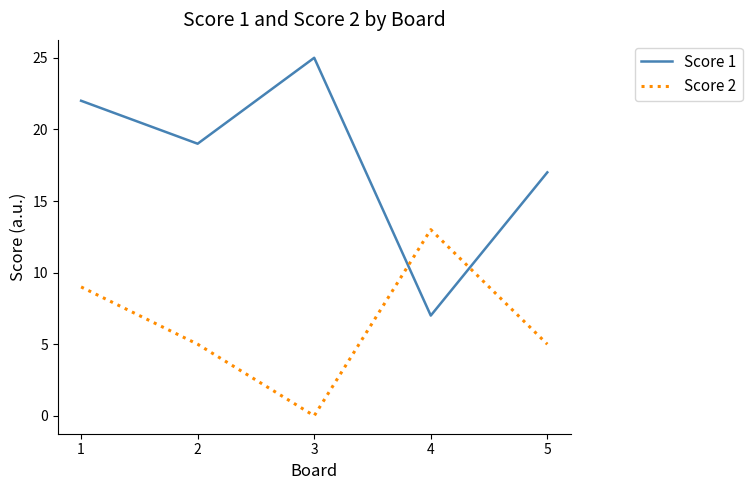

How many interior local valleys does the Score 1 series have?

2